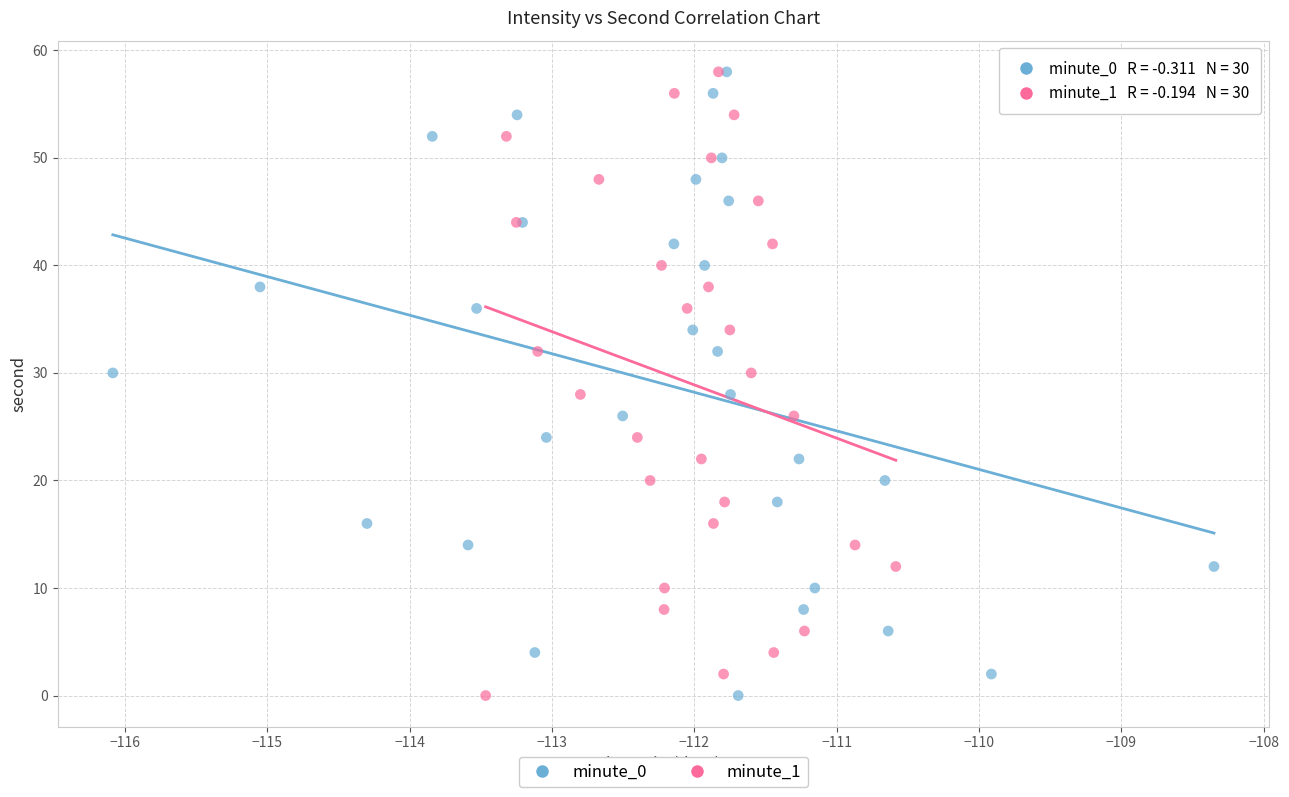

What are all the series names shown in the legend?

minute_0, minute_1